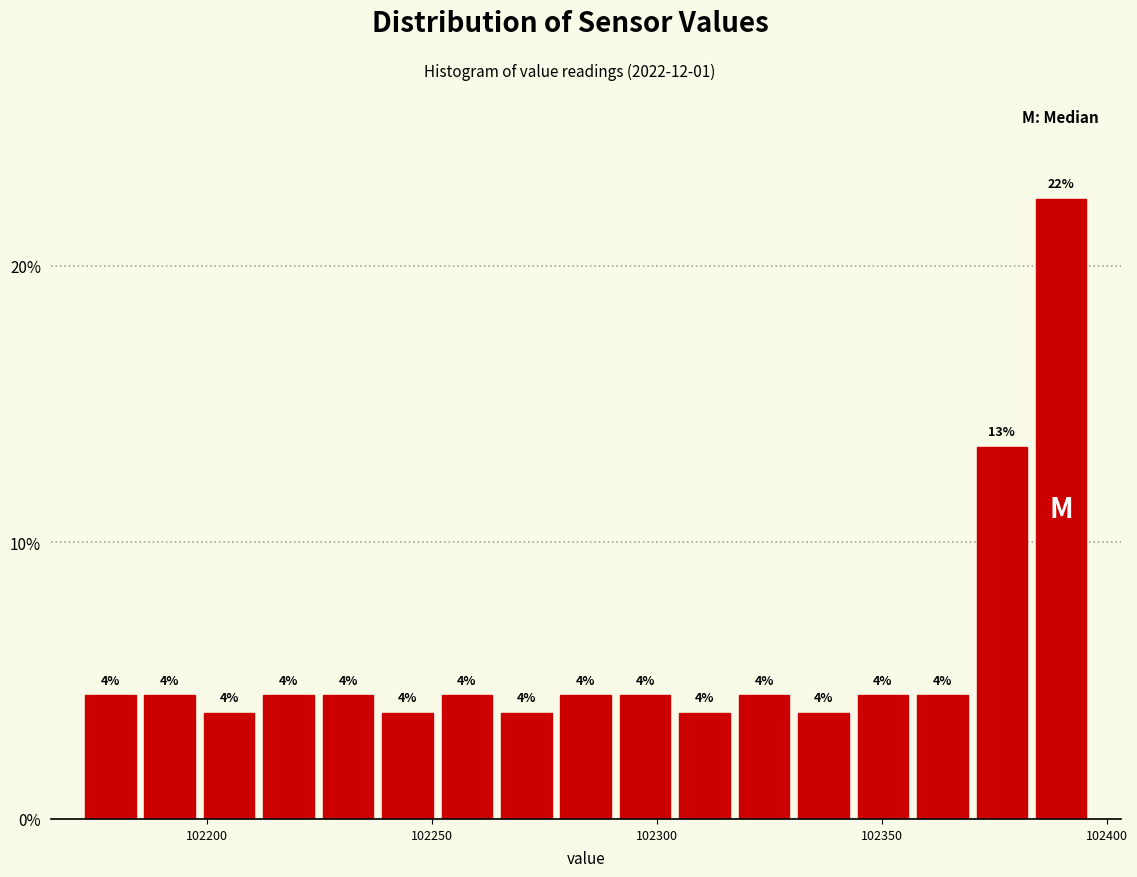

Read against the x-axis, roughly where is the centre of the tallest bar?

102390